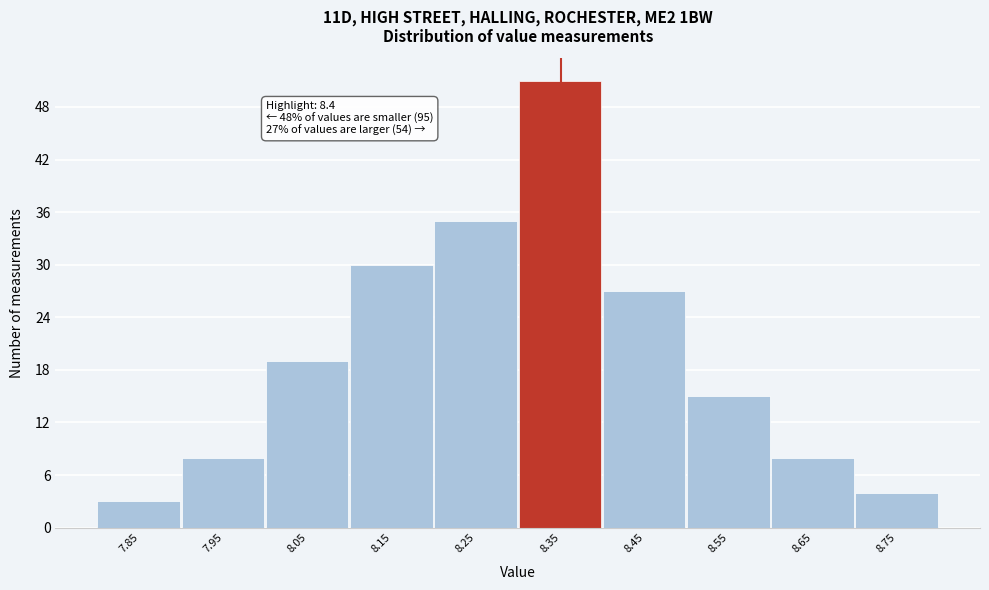

Reading left to right, list all the values displayed in this chart.

7.85=3	7.95=8	8.05=19	8.15=30	8.25=35	8.35=51	8.45=27	8.55=15	8.65=8	8.75=4